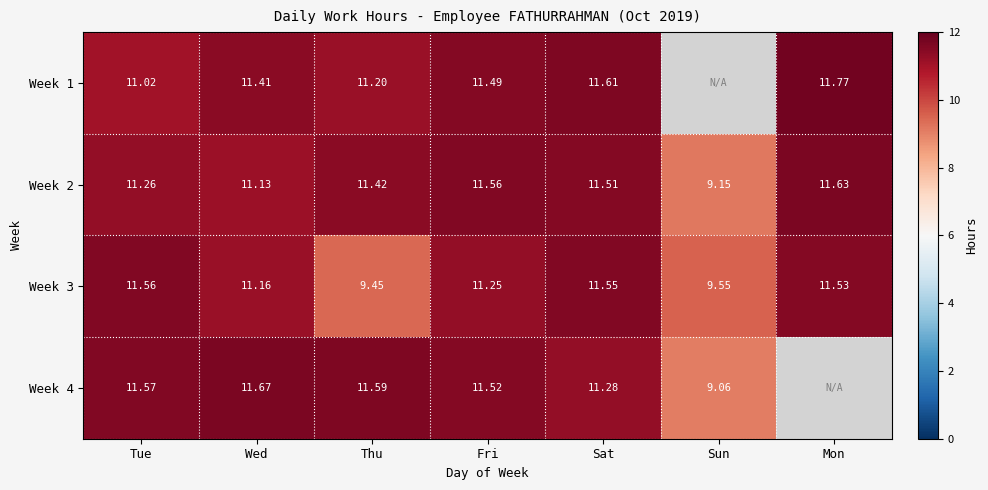

The Week 3 series shows 5.6 at Tue. True or false?

False